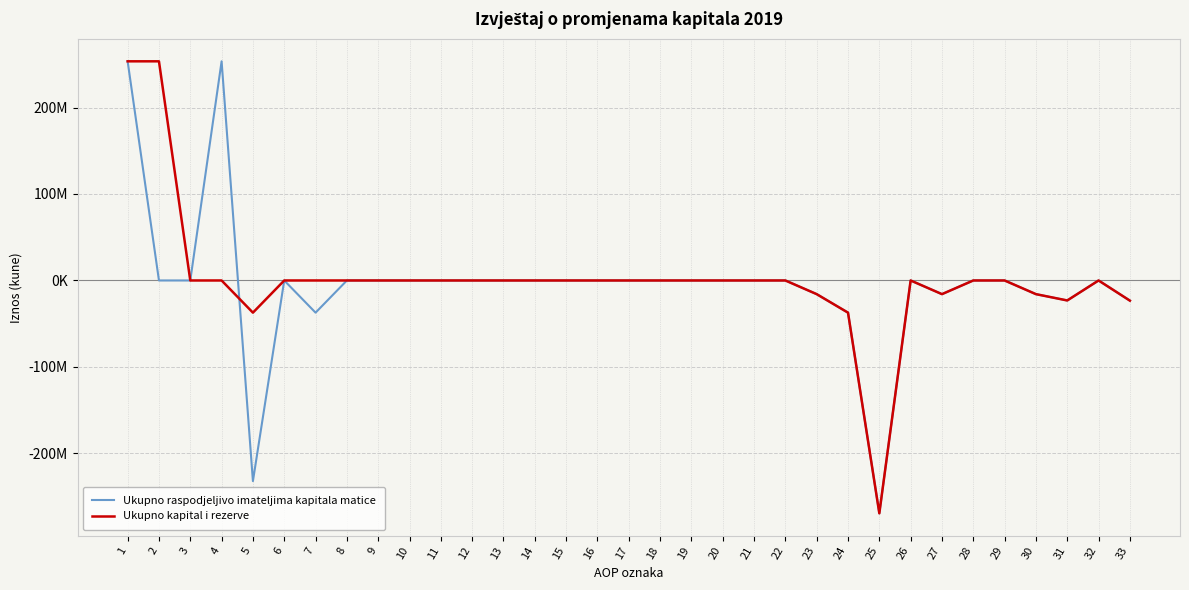

What is the minimum value shown in the chart?

-269229411